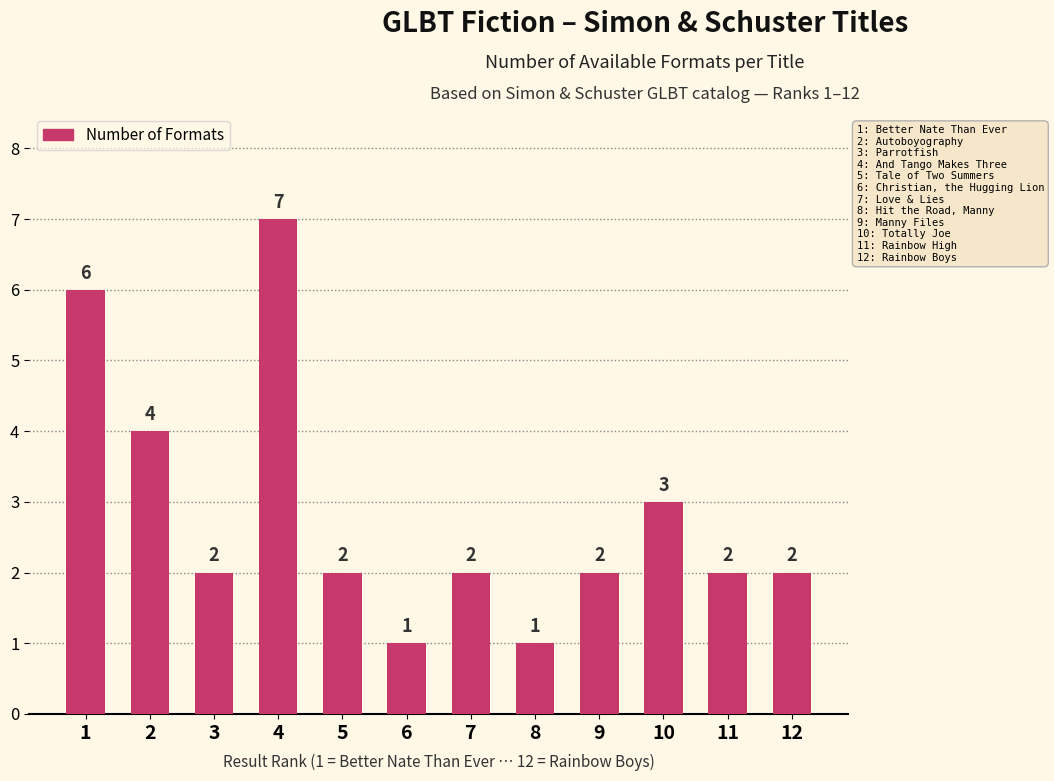

At which category does the chart reach its peak across all series?

4